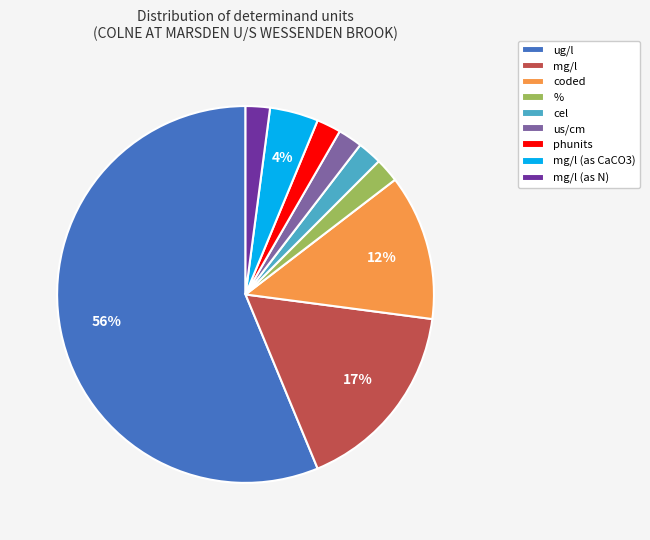

To the nearest percent, what is the combined percentage of phunits and mg/l (as CaCO3)?

6%